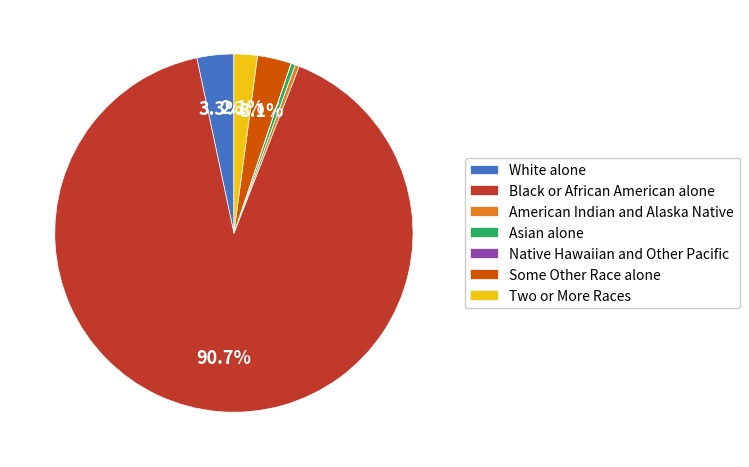

To the nearest percent, what is the average slice percentage?

14%